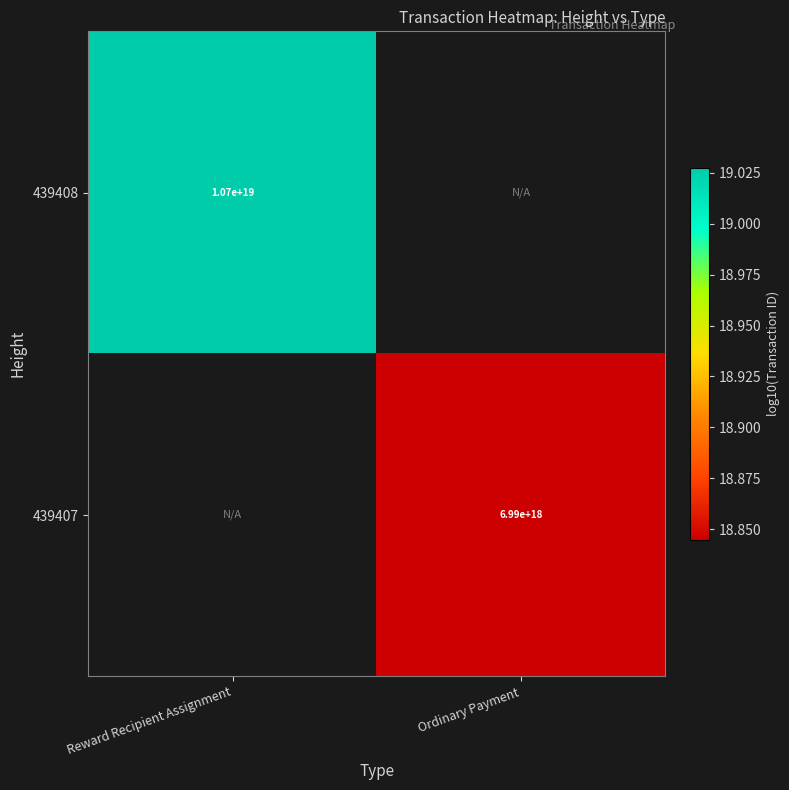

Is the value of 439408 at Reward Recipient Assignment greater than the value of 439407 at Ordinary Payment?

Yes